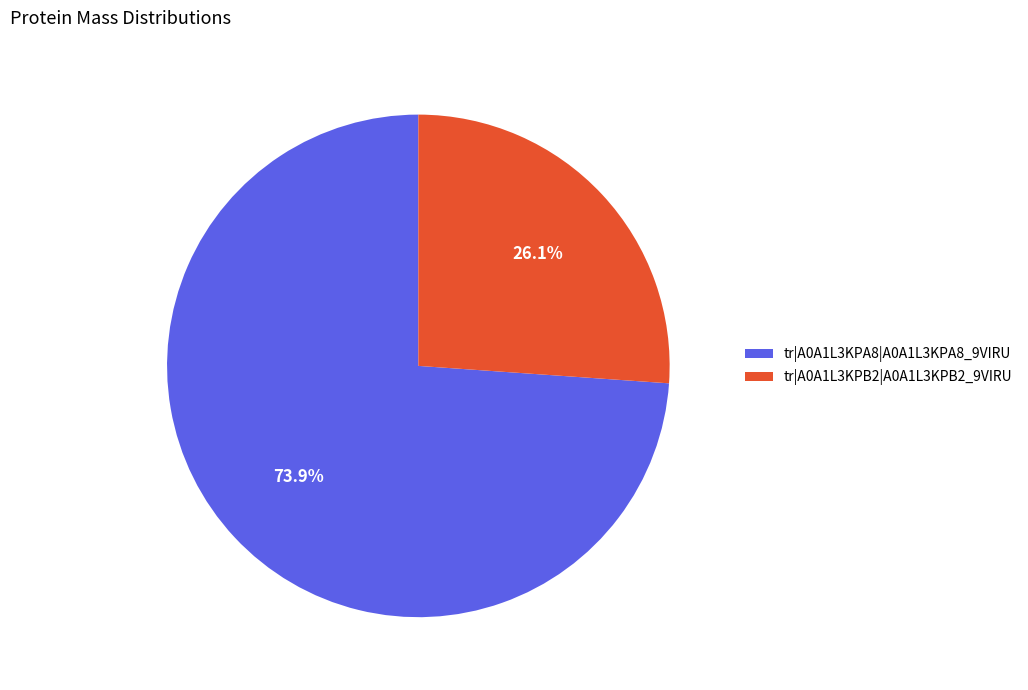

How much of the chart is everything except tr|A0A1L3KPB2|A0A1L3KPB2_9VIRU?

73.9%